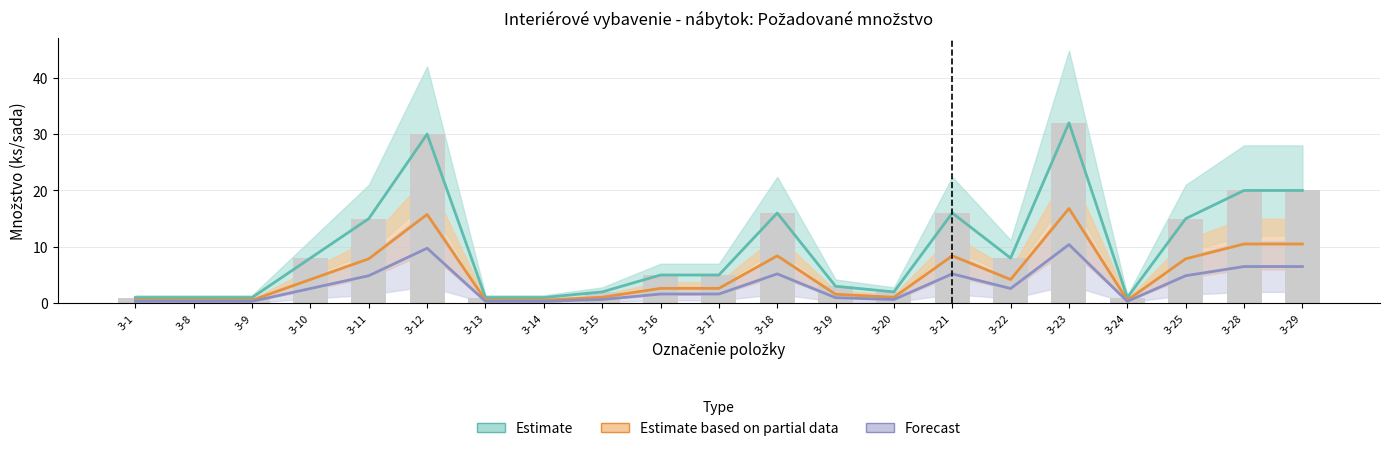

Count the number of categories in the chart.

21